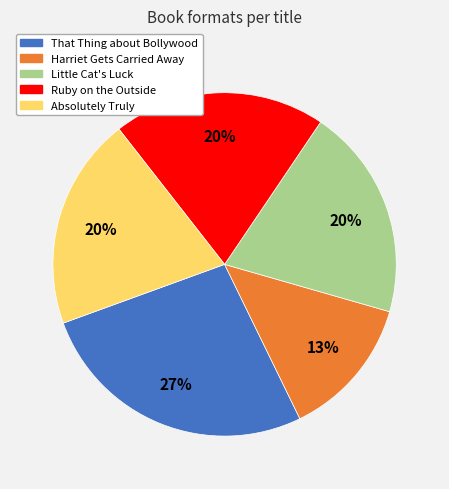

To the nearest percent, what portion does Little Cat's Luck represent?

20%